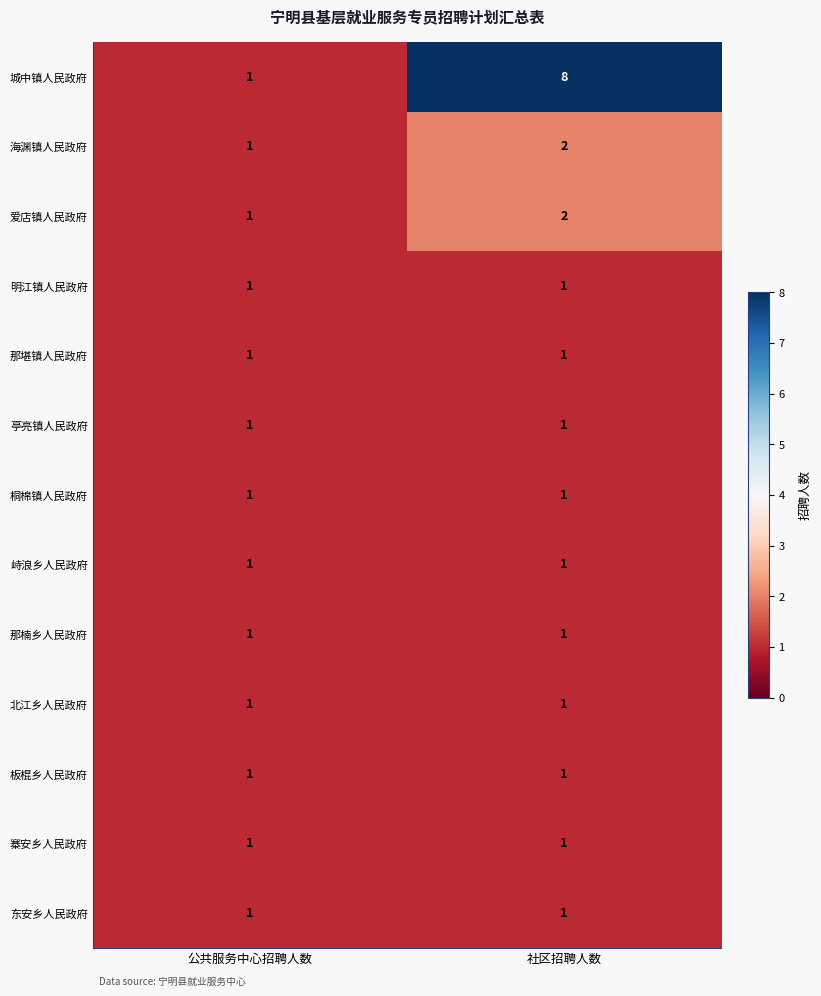

At which category is the sum across all series the highest?

社区招聘人数